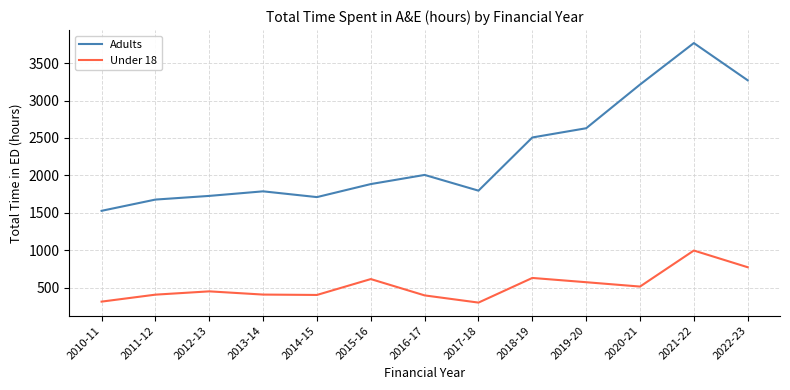

Which series has the largest range (max minus min)?

Adults